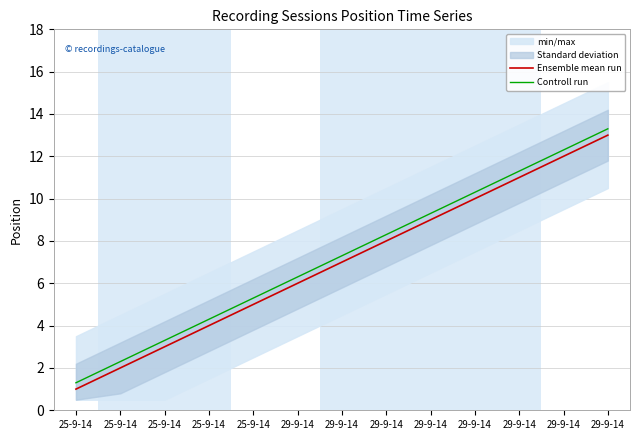

Between 25-9-14 and 29-9-14, which is larger?

29-9-14